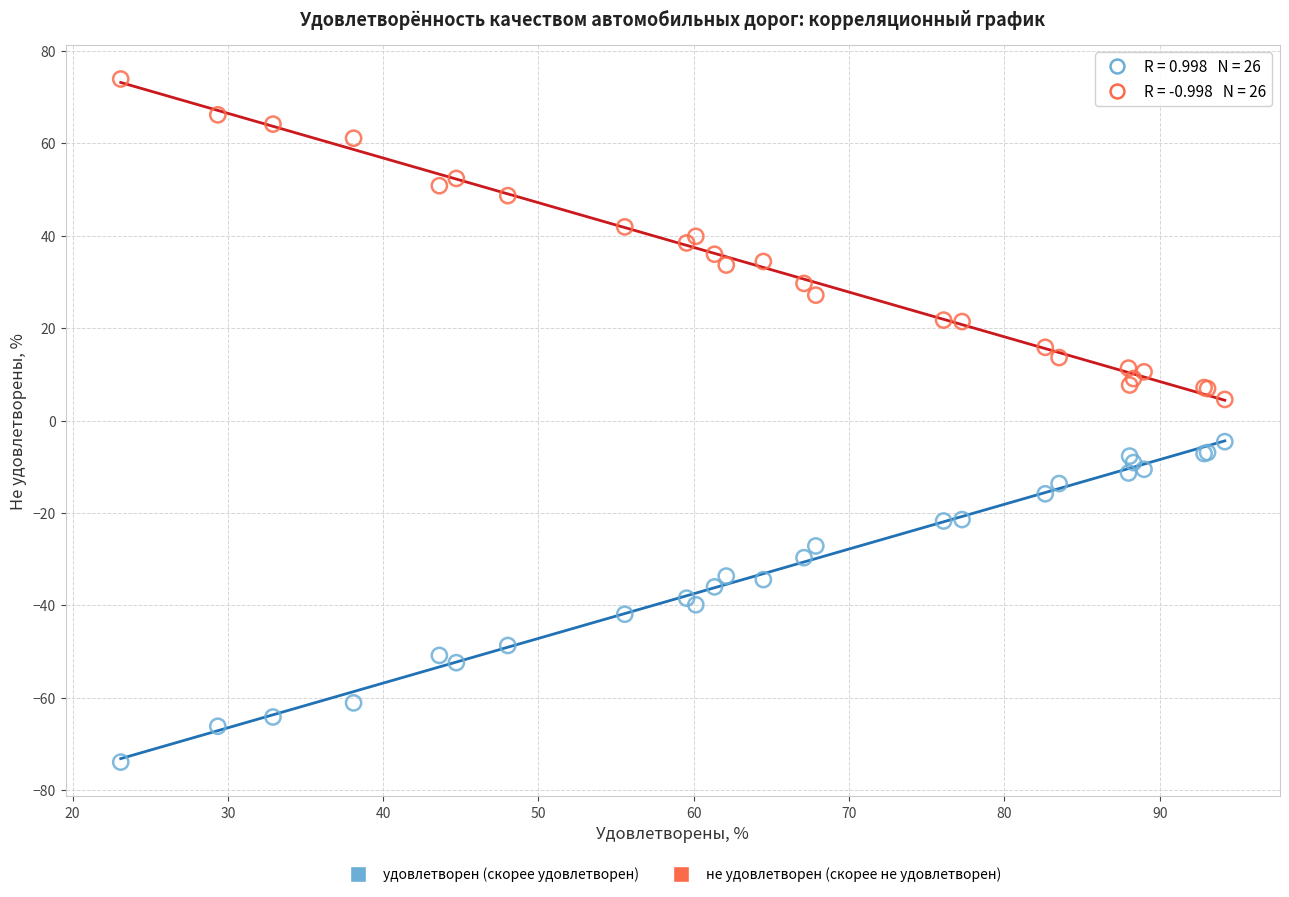

What are all the series names shown in the legend?

удовлетворен (скорее удовлетворен), не удовлетворен (скорее не удовлетворен)